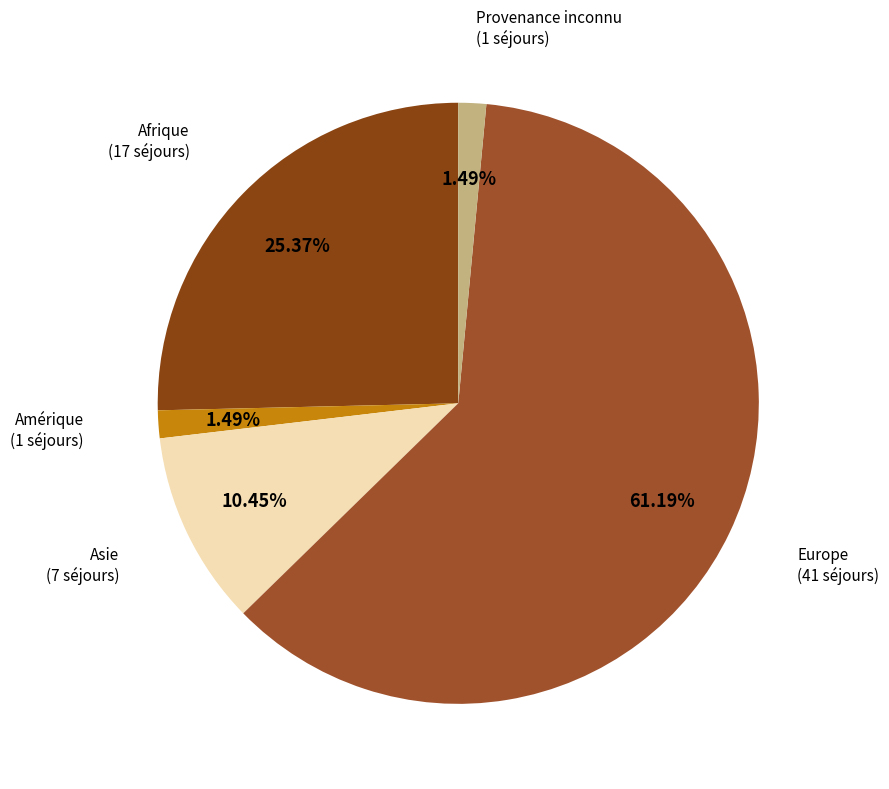

How many slices are in this pie chart?

5